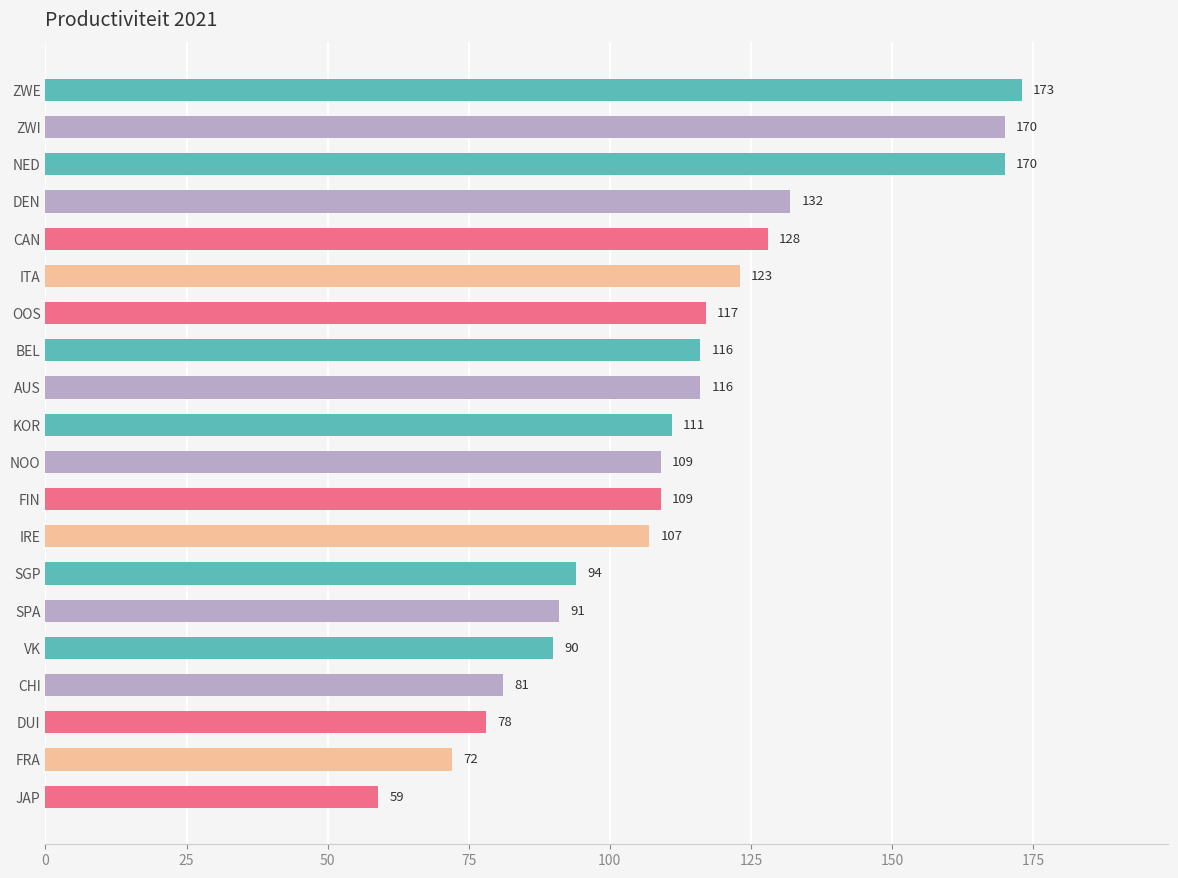

What is the change in value from ZWI to DEN?

-38